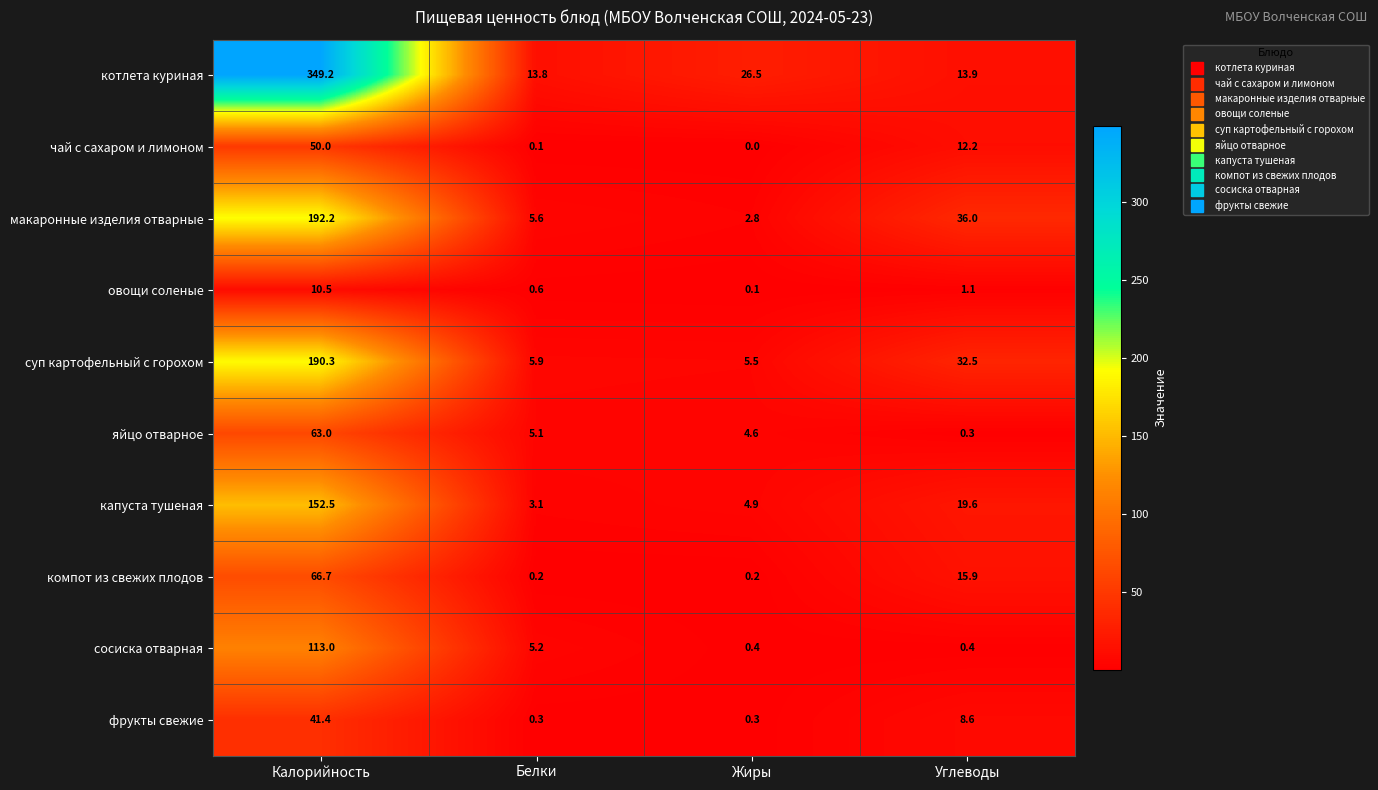

What is the difference between the макаронные изделия отварные values at Углеводы and Калорийность?

156.2